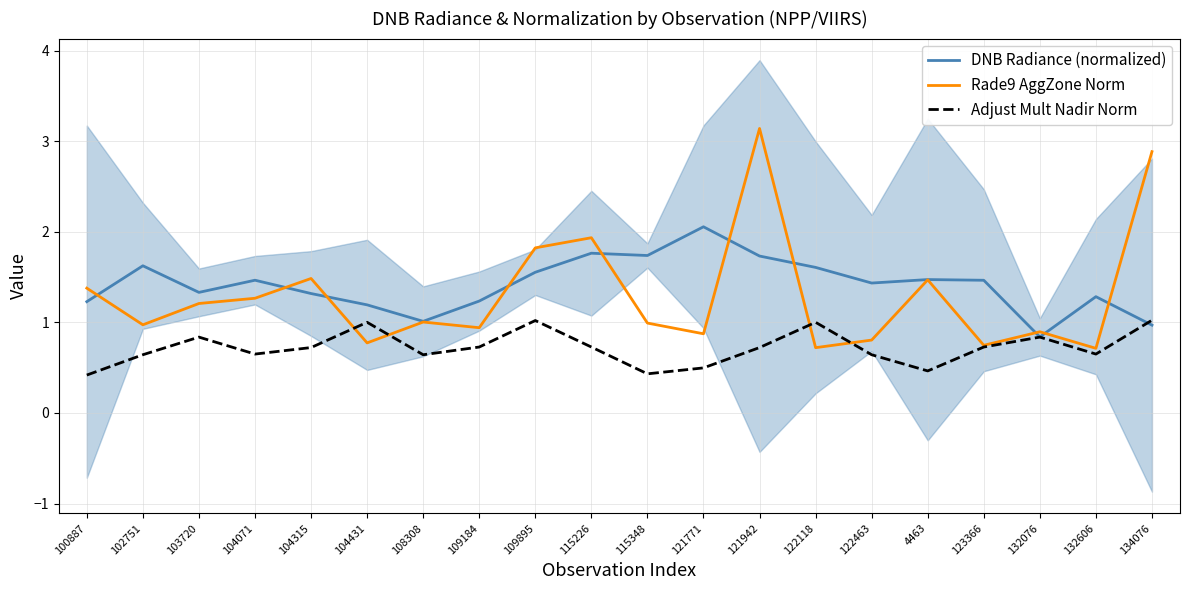

What is the sum of all DNB Radiance (normalized) values?

28.3